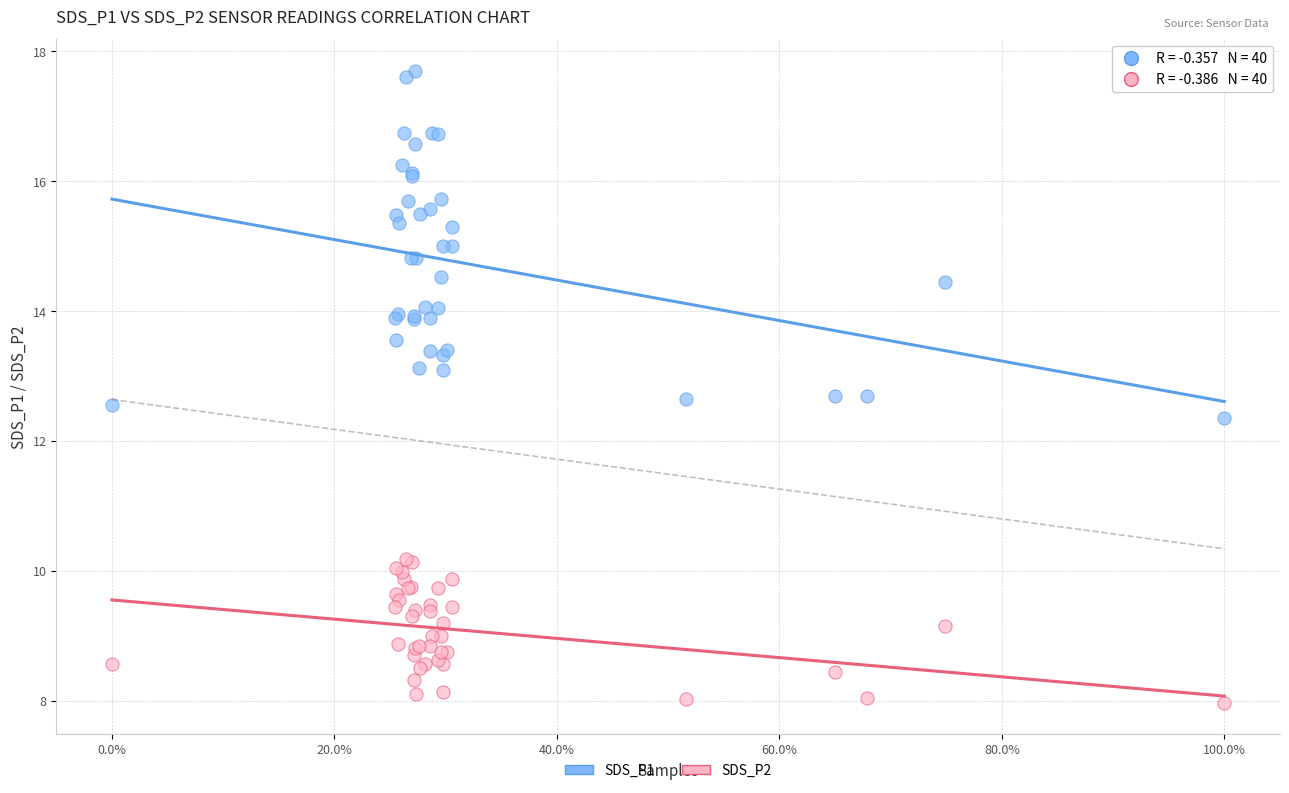

Which series has the largest Y range (max minus min)?

SDS_P1